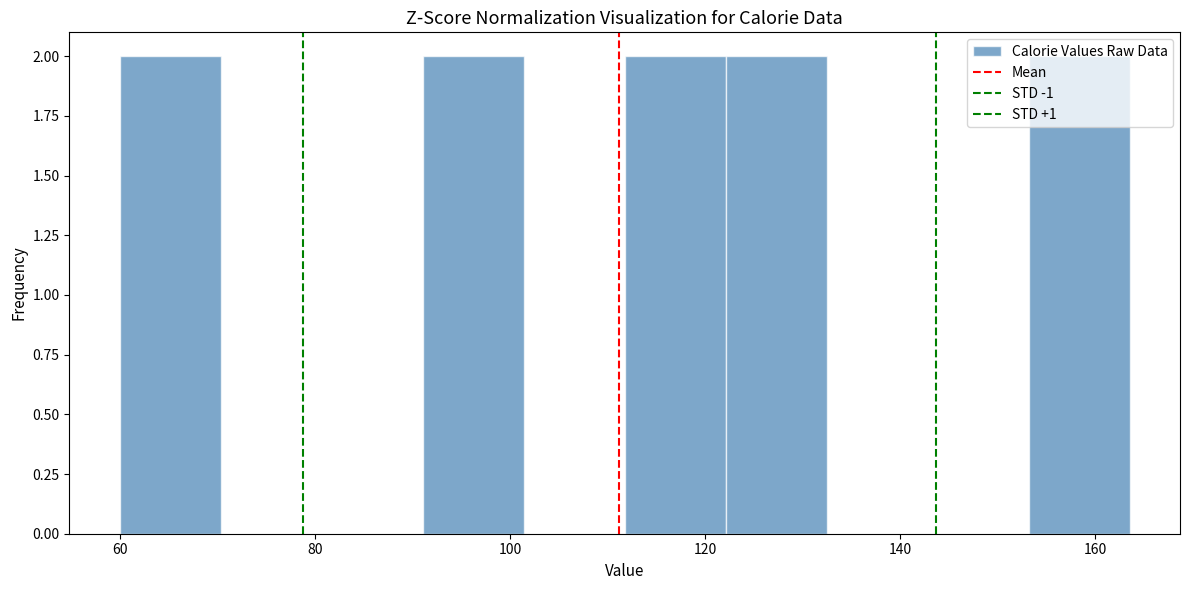

How tall is the bar that spans 112 to 122 on the x-axis? Neither the bar edges nor the heights are printed on the chart, so give them approximately, as read against the axes.

2